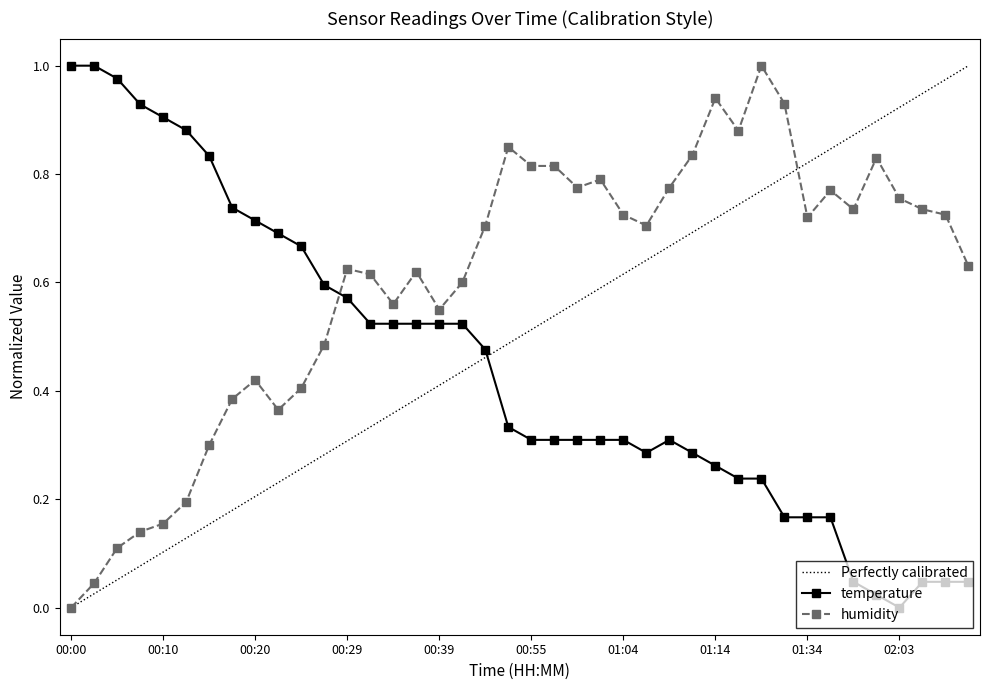

True or false: humidity has a value of 0.3 at 01:09.

False